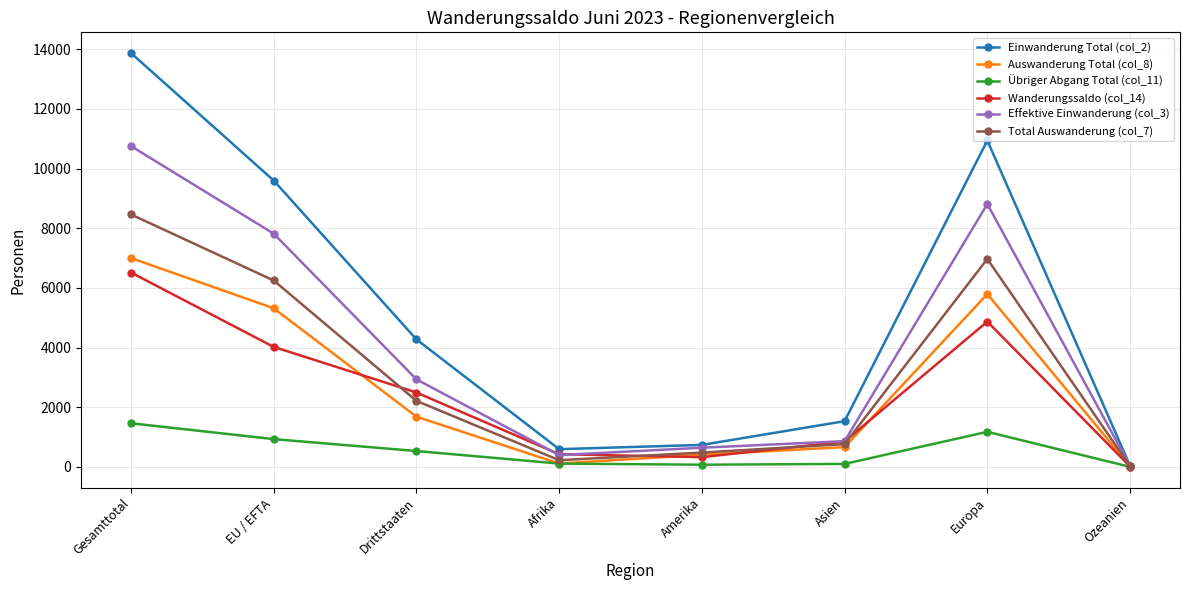

Is the value of Wanderungssaldo (col_14) at Europa greater than the value of Effektive Einwanderung (col_3) at Afrika?

Yes